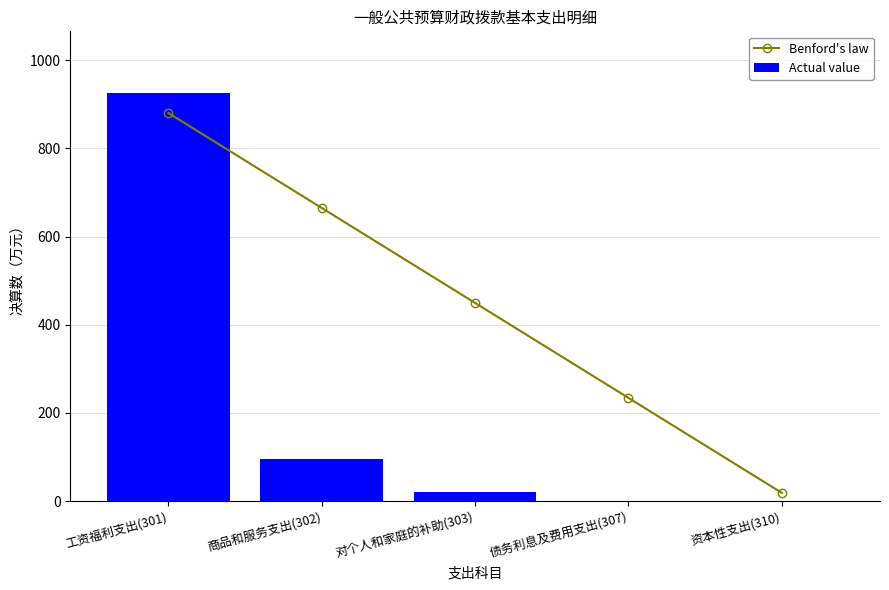

At how many categories does at least one series exceed 769?

1